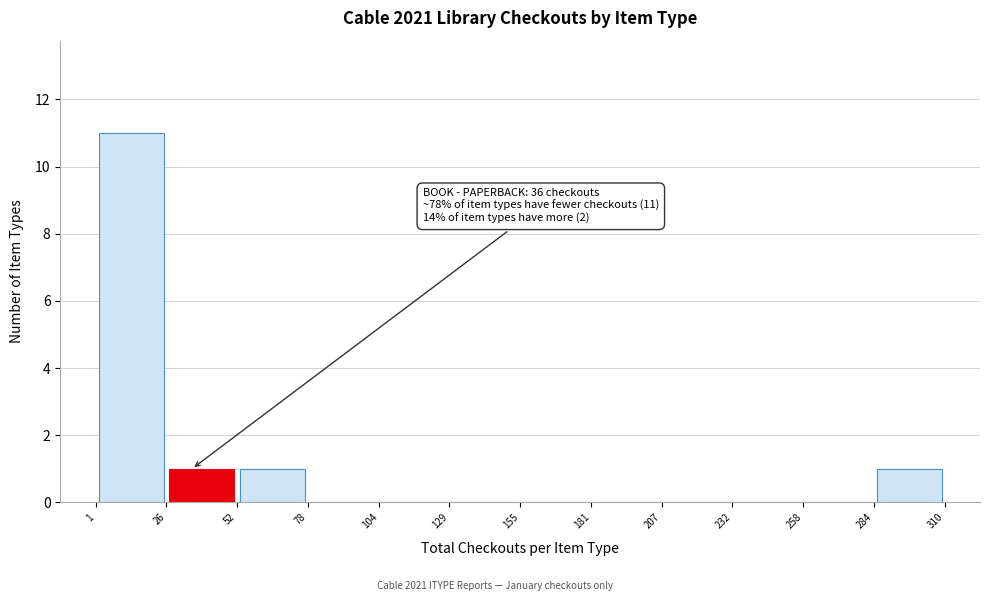

Over which range of the x-axis is the bar tallest?

1 to 26